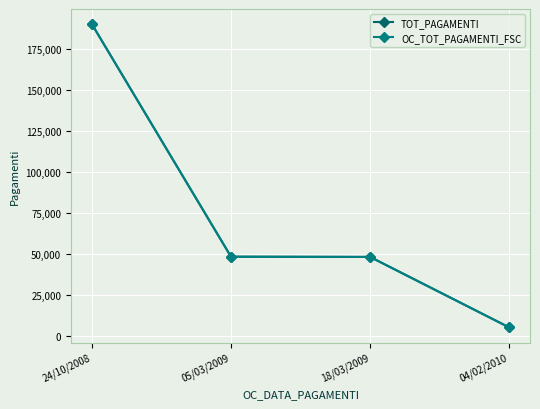

Rank the series by their maximum value, from lowest to highest.

TOT_PAGAMENTI, OC_TOT_PAGAMENTI_FSC